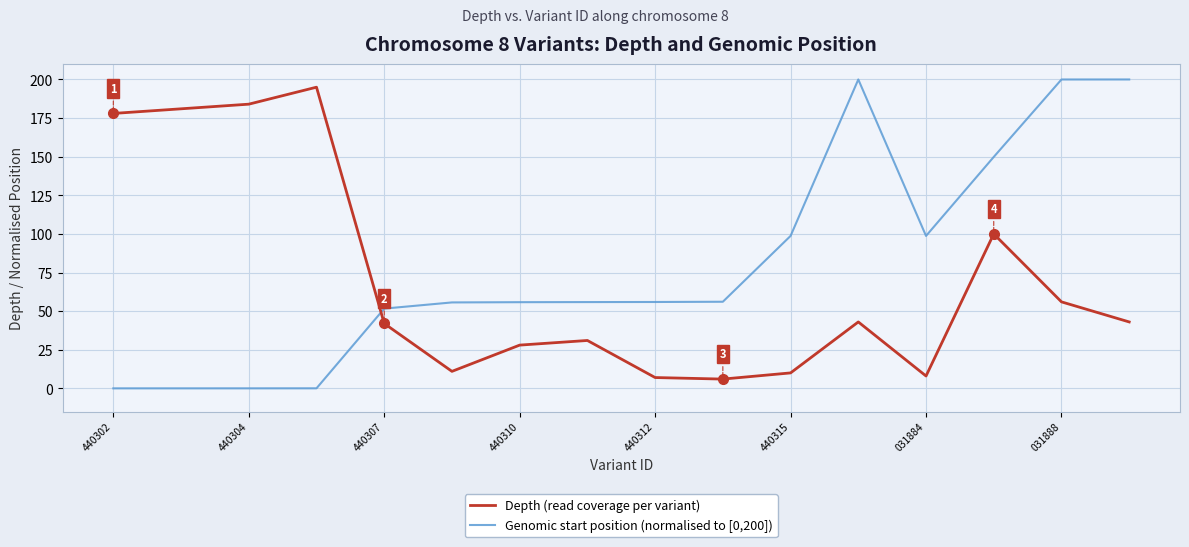

What is the difference between the maximum and minimum values in the Genomic start position (normalised to [0,200]) series?

200.0